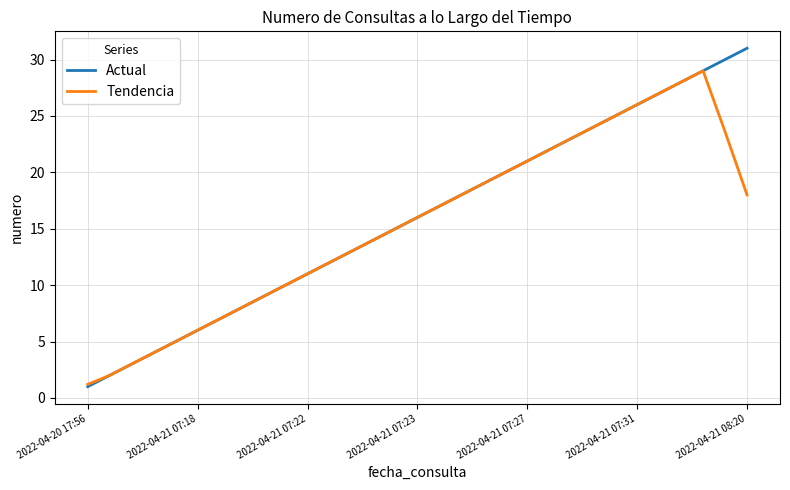

Which series has the widest spread of values?

Actual